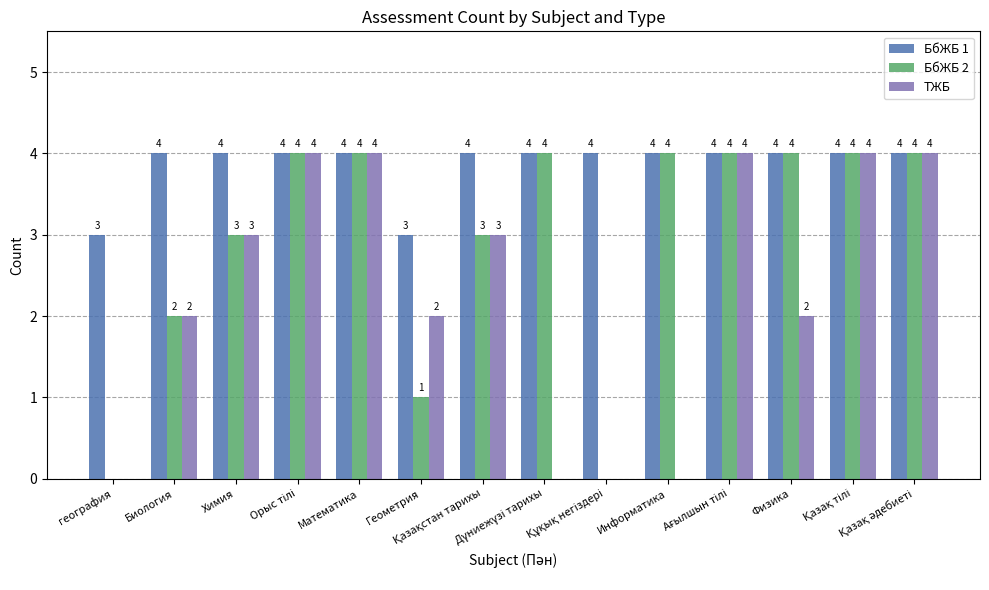

What is the greatest value displayed?

4